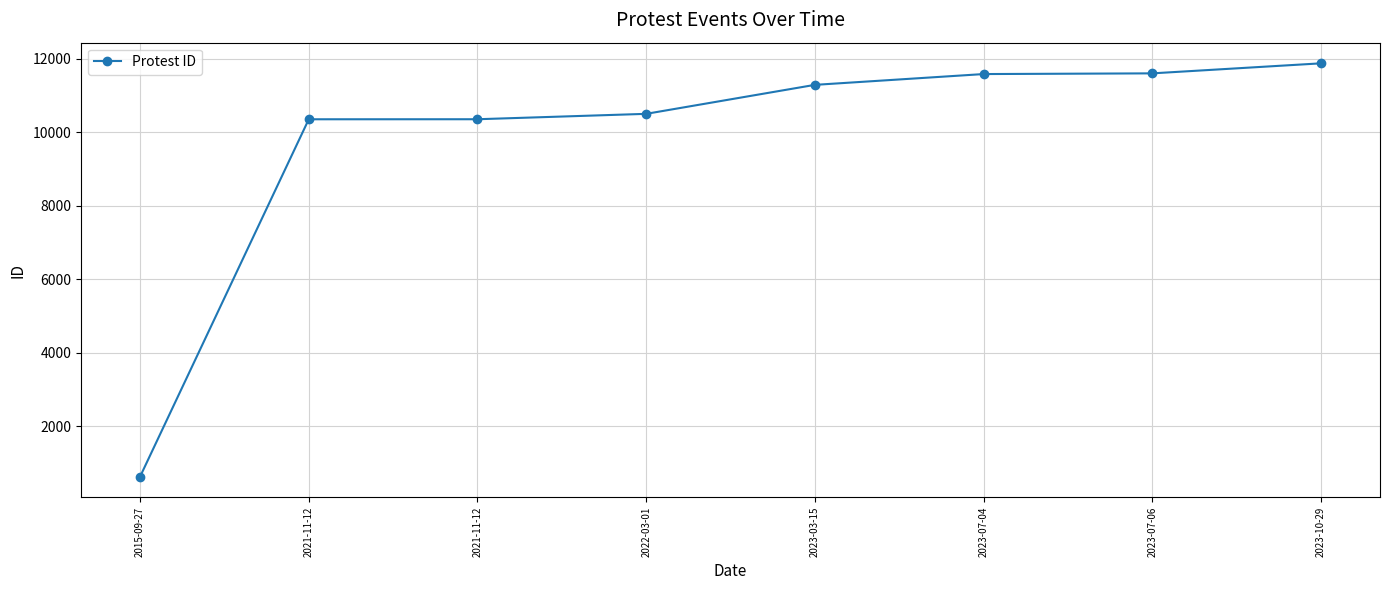

The chart shows a value of 626 at 2015-09-27. True or false?

True